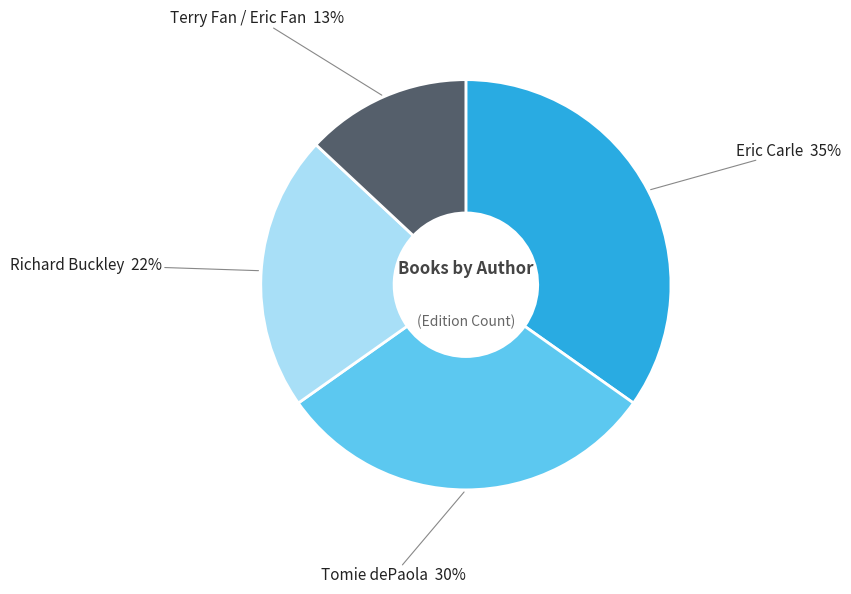

To the nearest percent, what is the average slice percentage?

25%